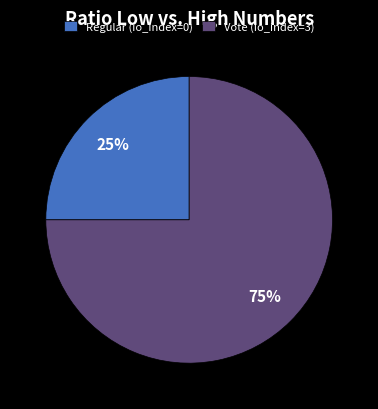

True or false: Vote (io_index=3) accounts for 75% of the total.

True